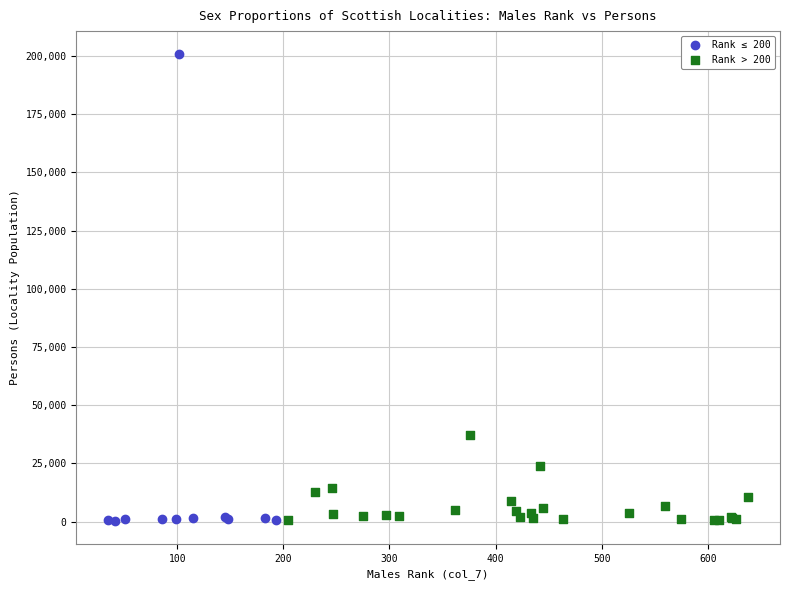

Which series reaches the maximum Y coordinate?

Rank ≤ 200